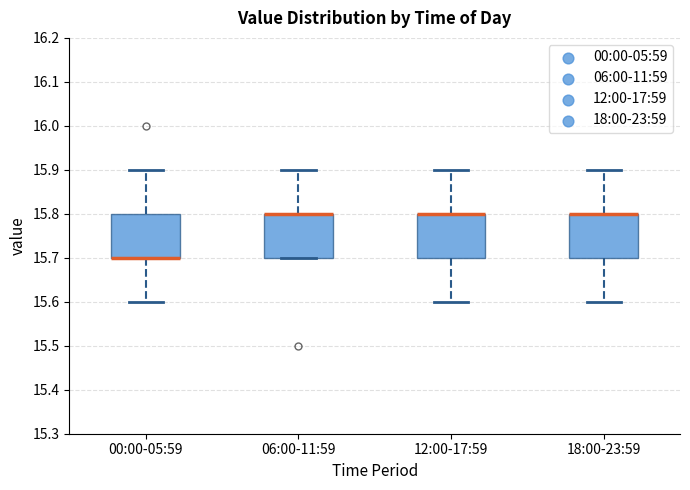

Where is the upper edge of the box for 06:00-11:59 on the y-axis? The values are not printed on the chart, so give them approximately, as read against the axis.

15.8